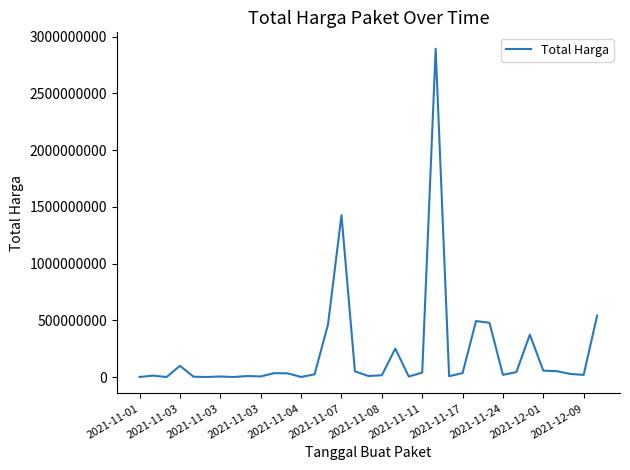

What is the greatest value displayed?

2892122000